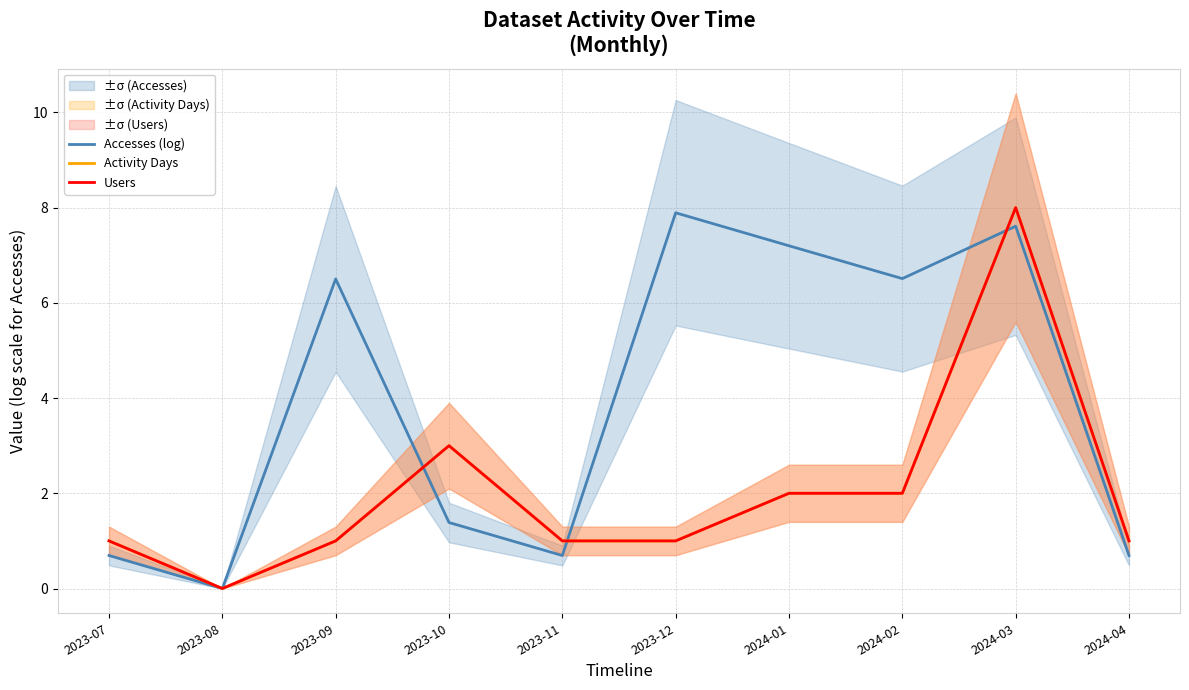

At which category is the sum across all series the highest?

2024-03